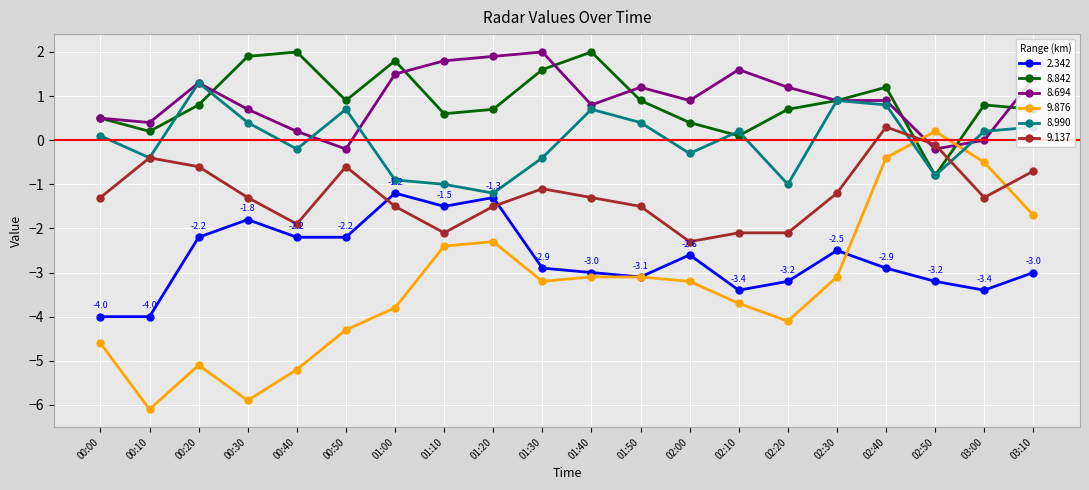

Does the chart have visible grid lines?

Yes